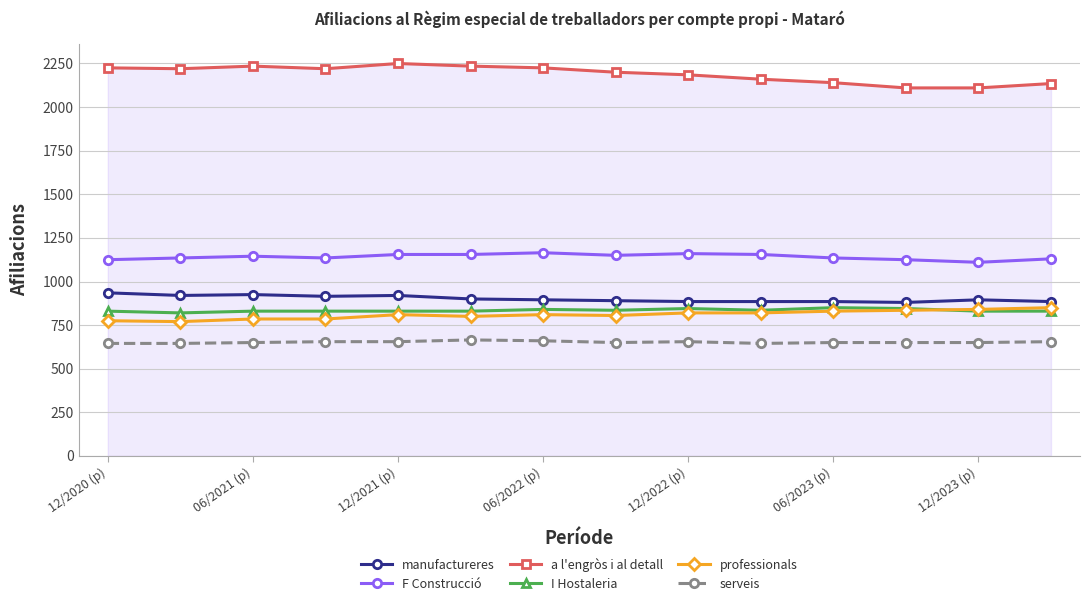

True or false: professionals and I Hostaleria intersect in this chart.

True